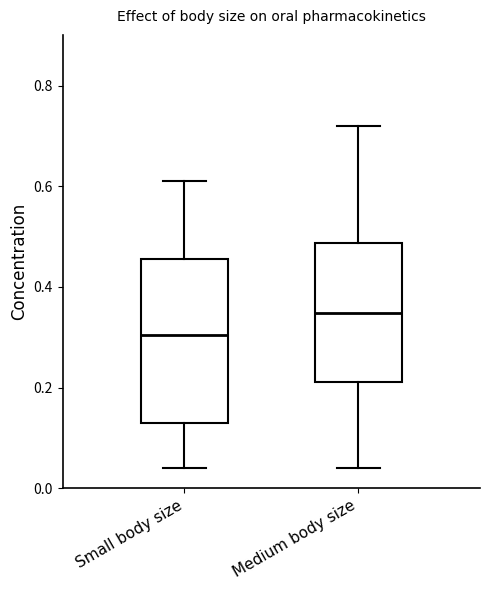

Where does the lower whisker of the box for Medium body size end on the y-axis? The values are not printed on the chart, so give them approximately, as read against the axis.

0.04